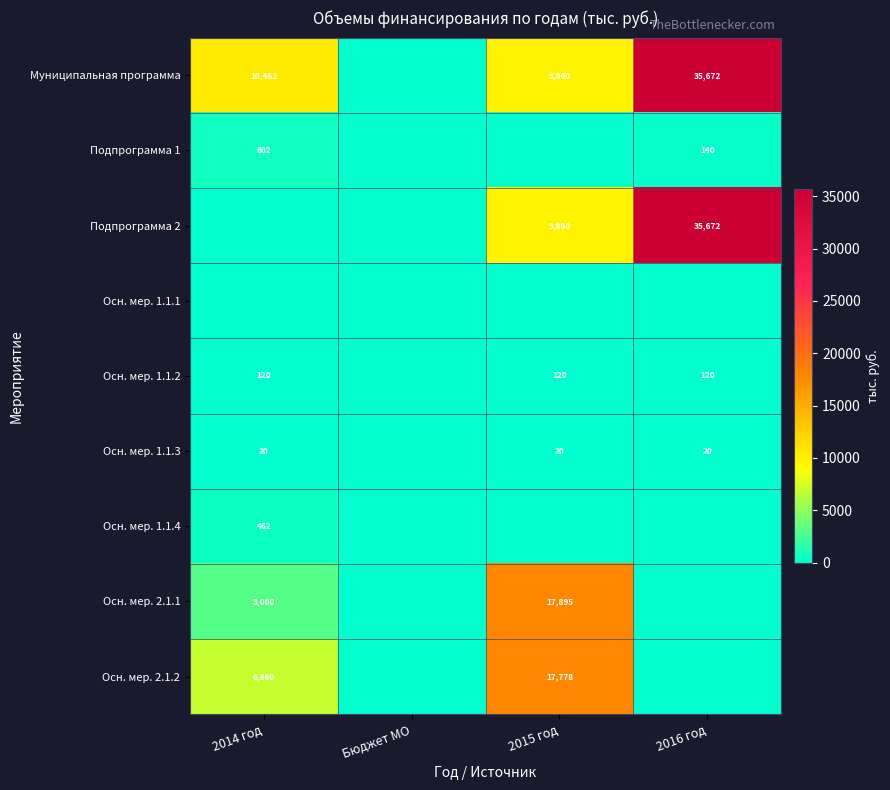

Is it true that Осн. мер. 2.1.2 equals 28367 at 2015 год?

False